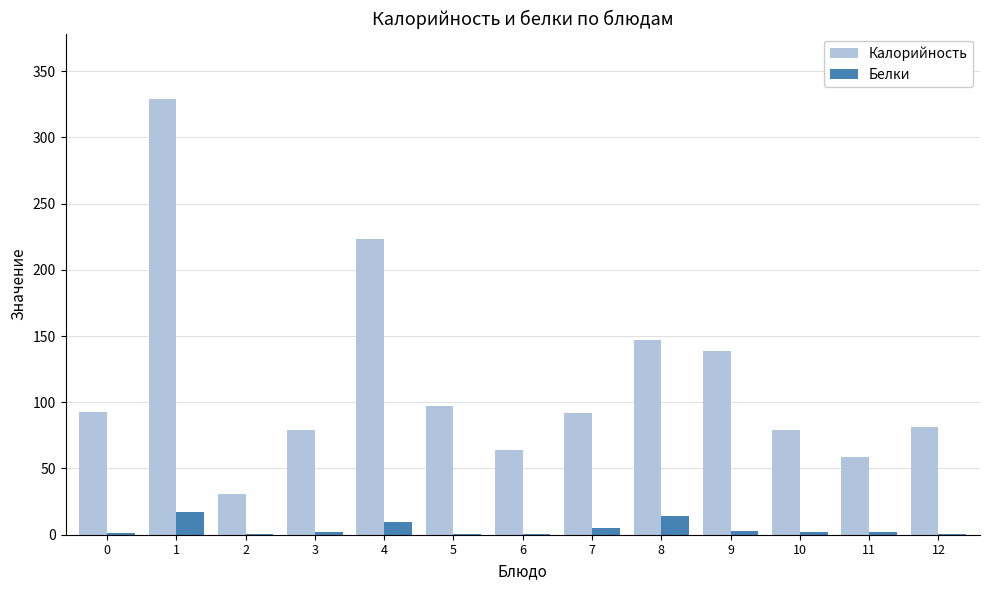

What is the approximate value of Белки at 6?

0.9